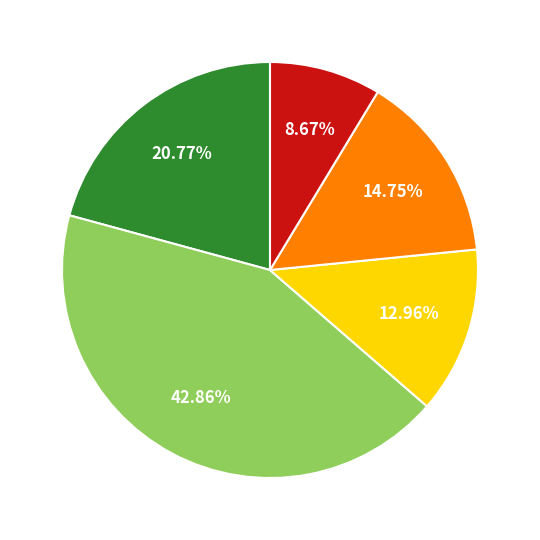

Is there any slice that represents more than half of the pie?

No